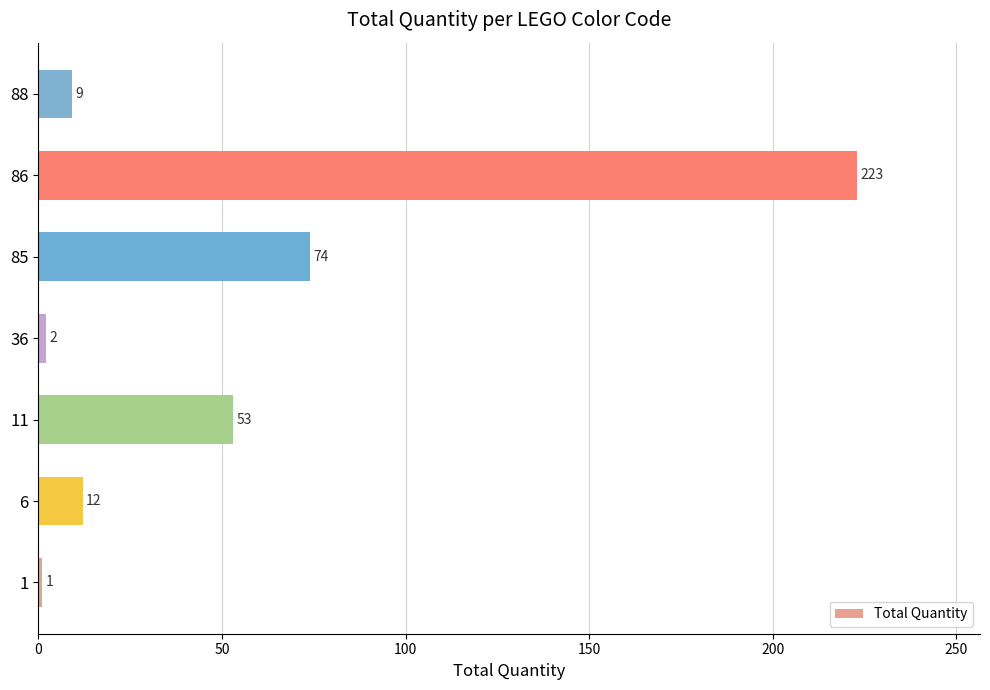

Are the bars horizontal?

Yes